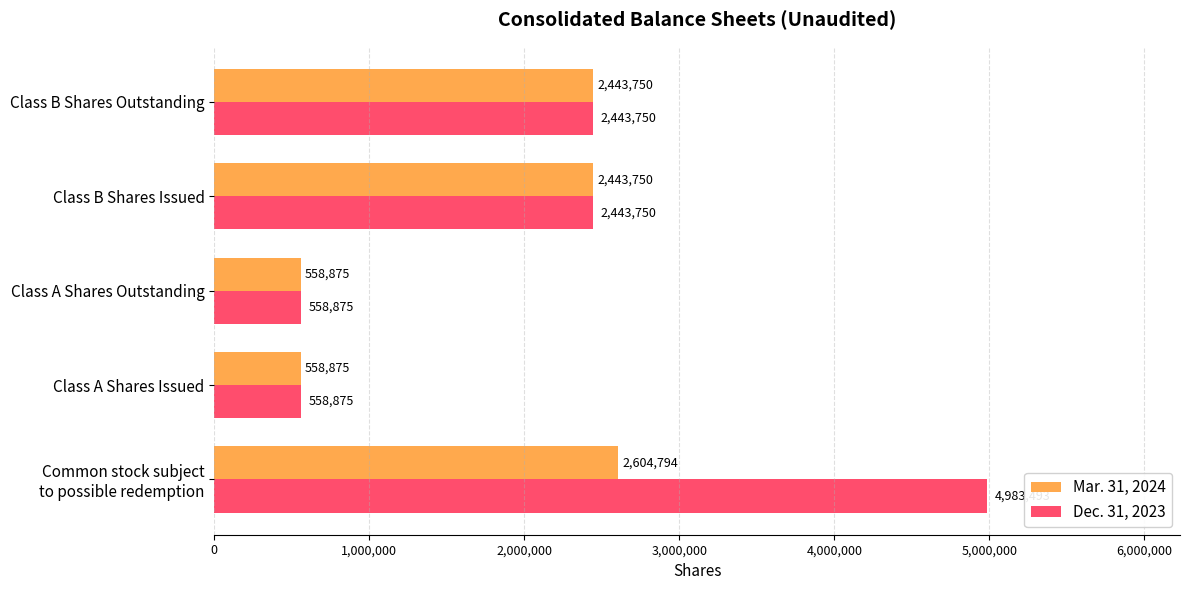

The value of Mar. 31, 2024 at Class B Shares Issued is 2443750. True or false?

True